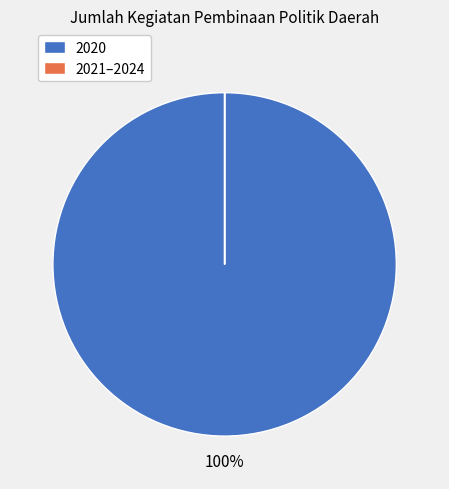

To the nearest percent, what is the average slice percentage?

50%